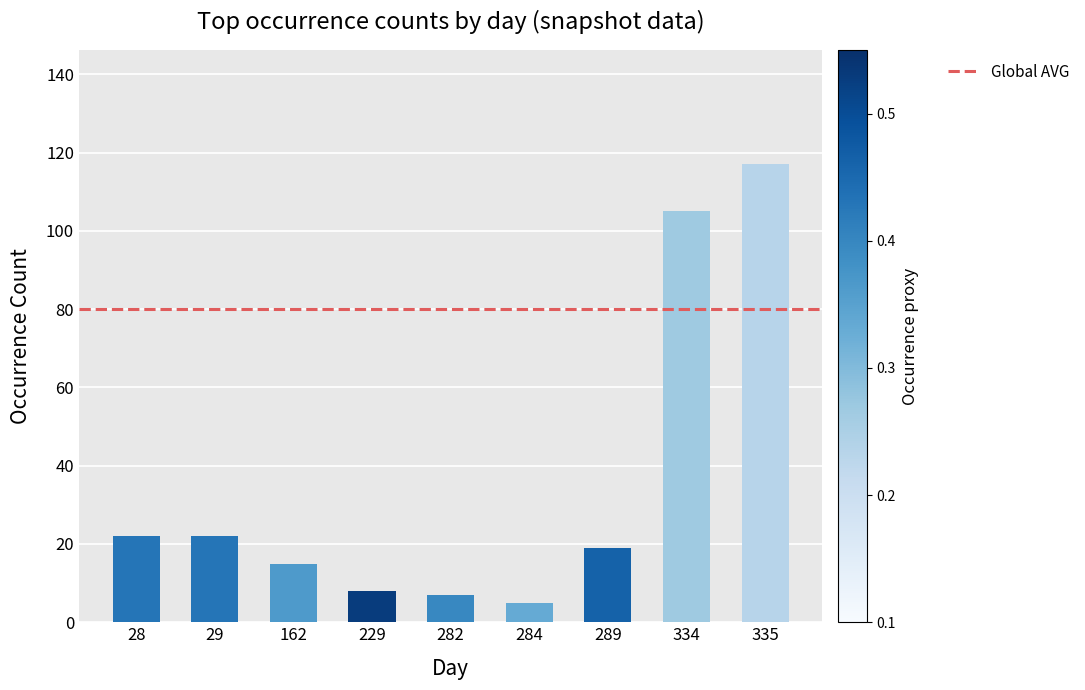

What is the sum of all values?

320